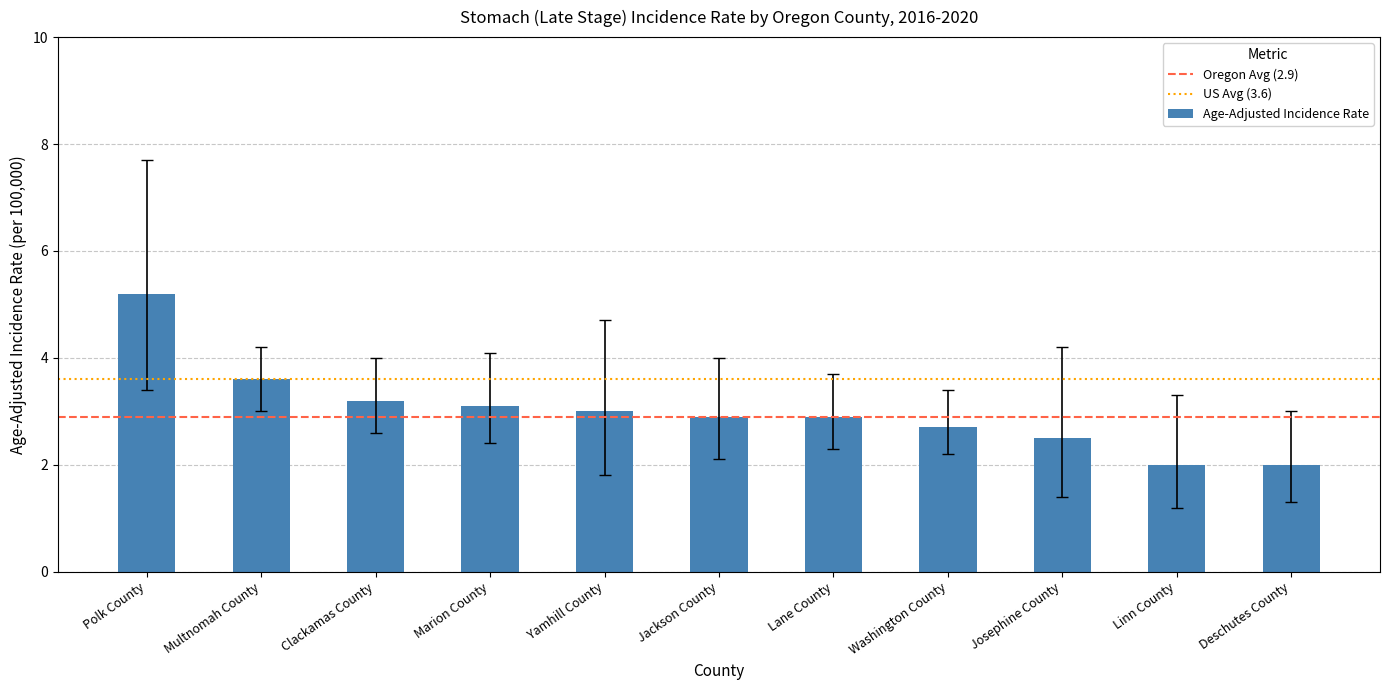

What is the difference between the values at Clackamas County and Deschutes County?

1.2